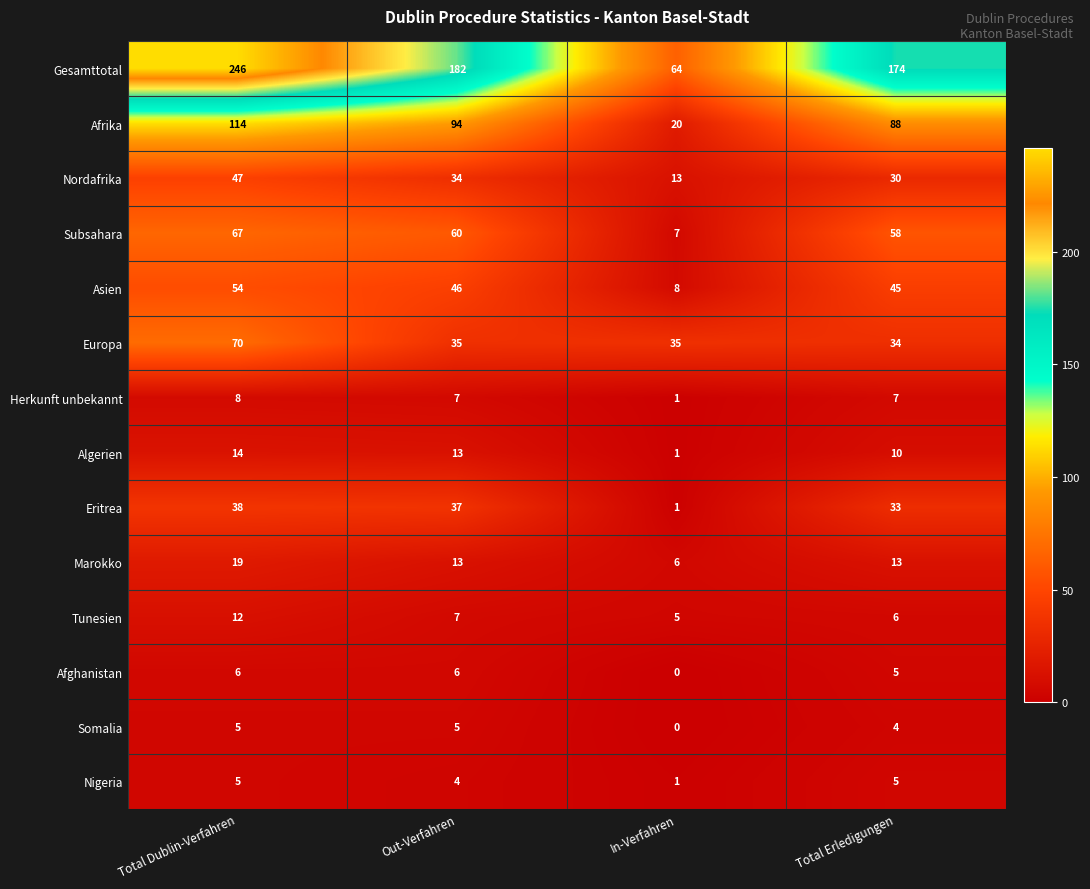

How many data points does each series have?

4